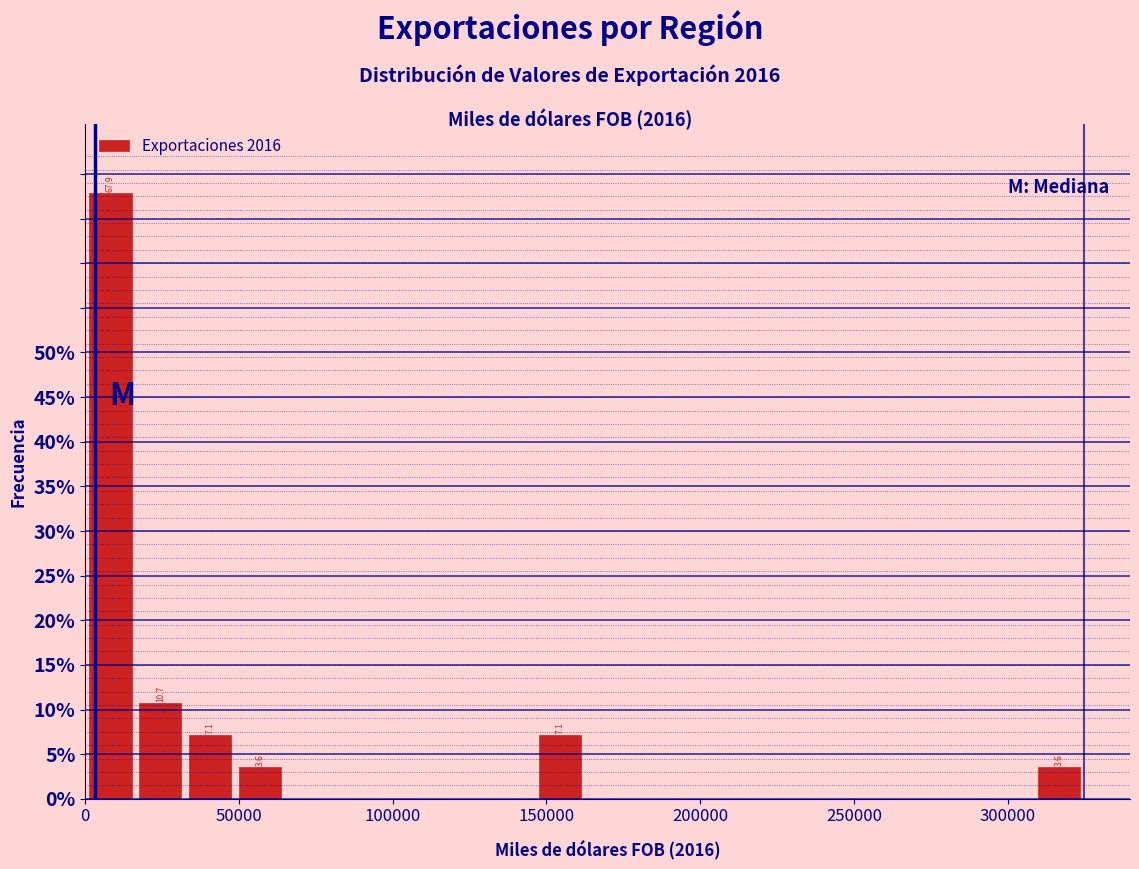

Around what value on the x-axis is the tallest bar? Give the approximate position of its centre, as read against the axis.

10000